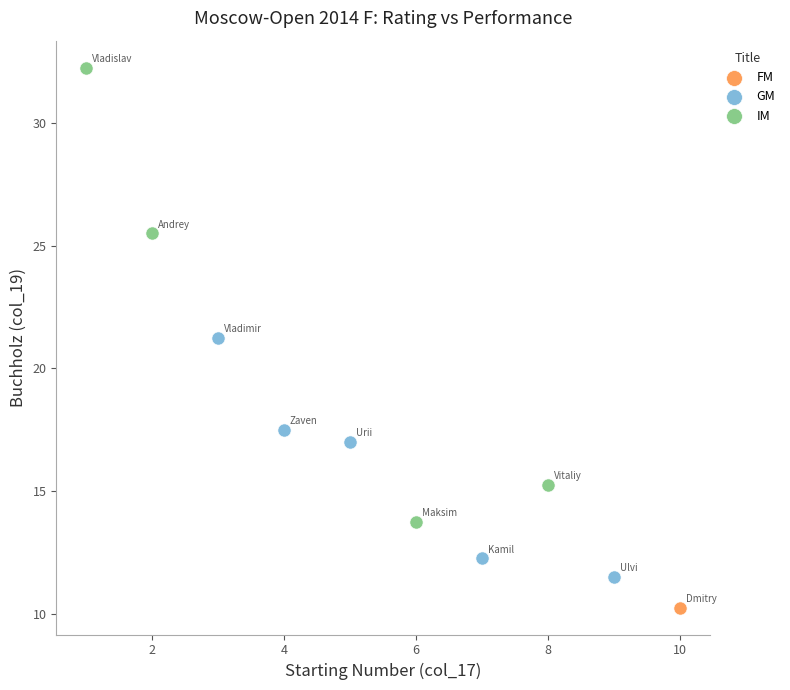

What are all the series names shown in the legend?

FM, GM, IM